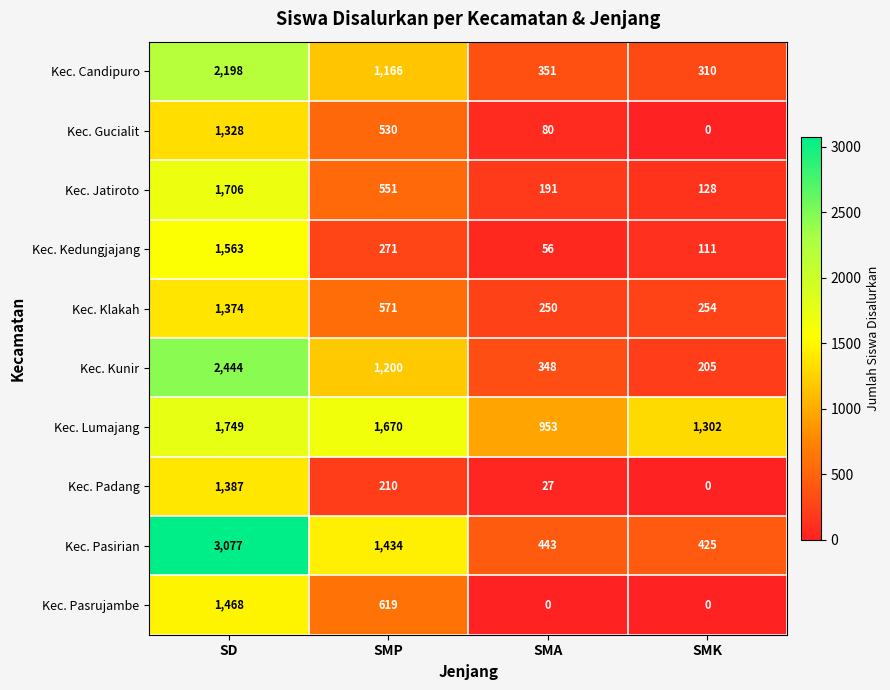

How many values in the Kec. Jatiroto series are below 551?

2